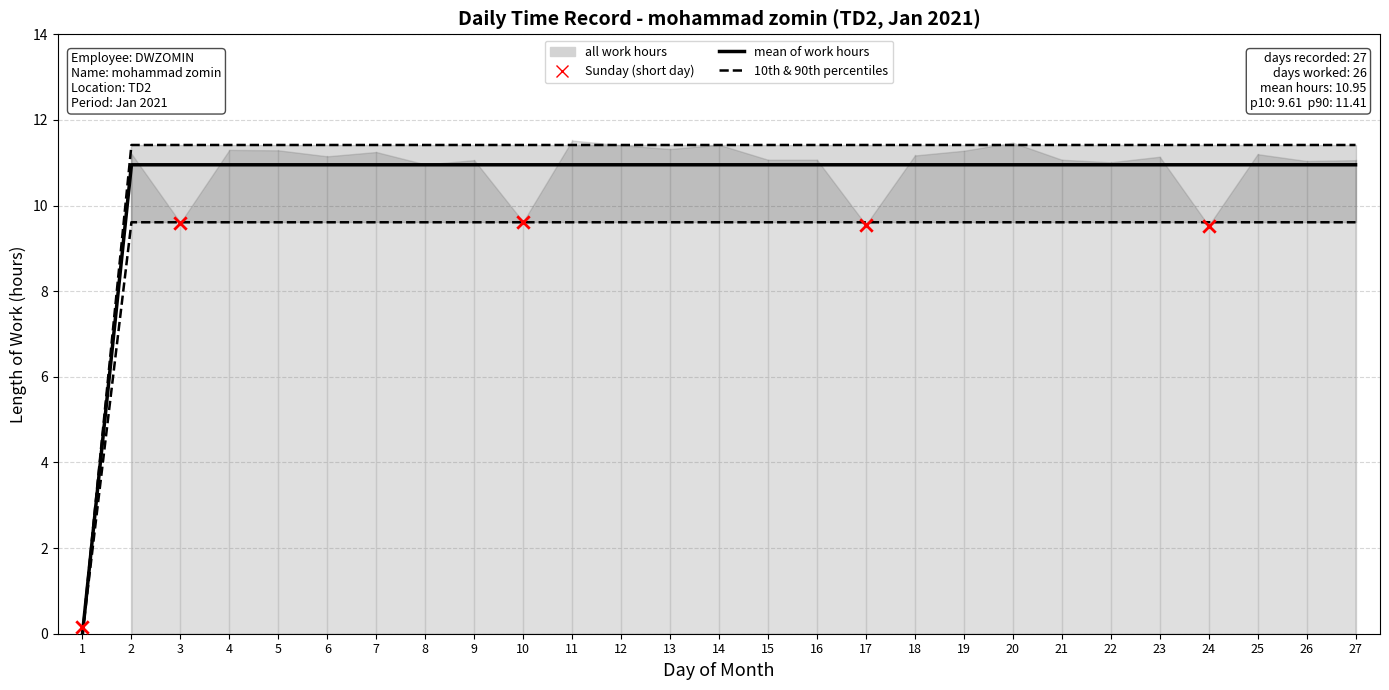

Between 15 and 20, which is larger?

20